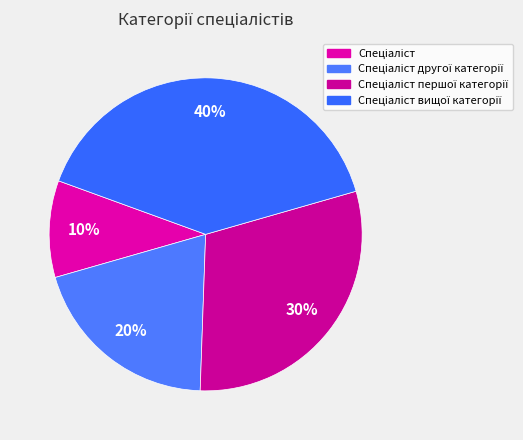

Which has a higher value, Спеціаліст or Спеціаліст вищої категорії?

Спеціаліст вищої категорії